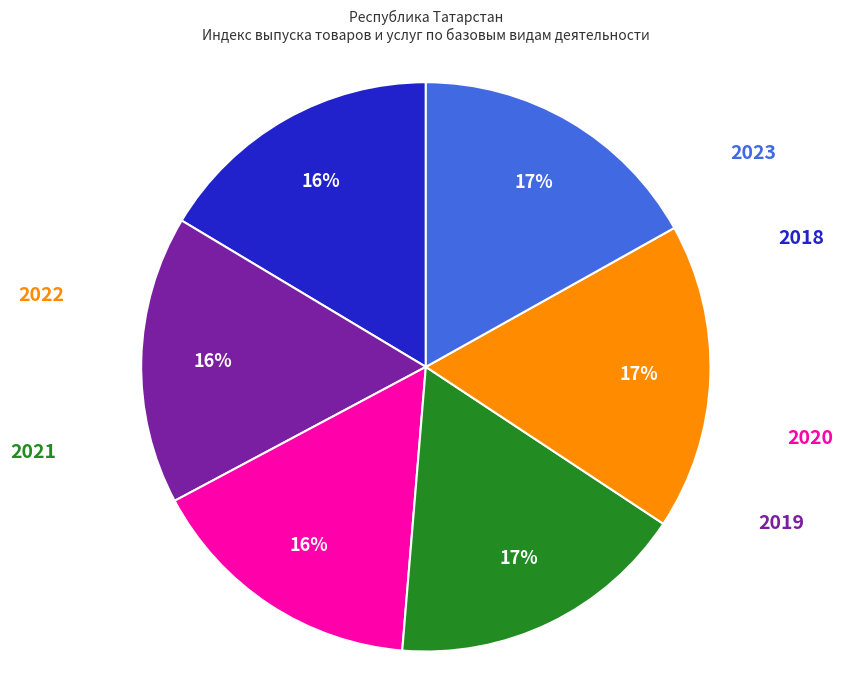

To the nearest percent, what is the average slice percentage?

17%